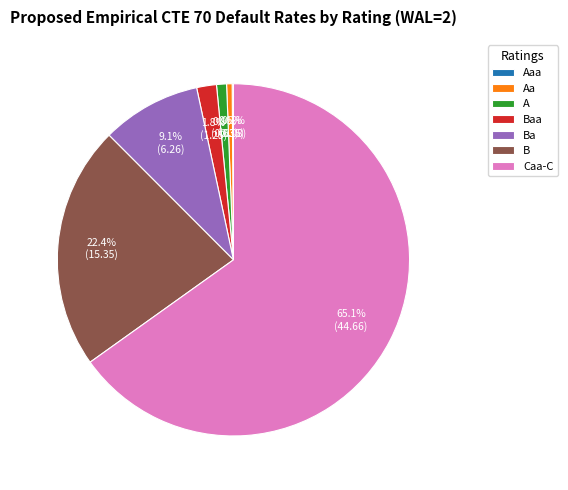

What is the total percentage of Aa and A?

1.4%